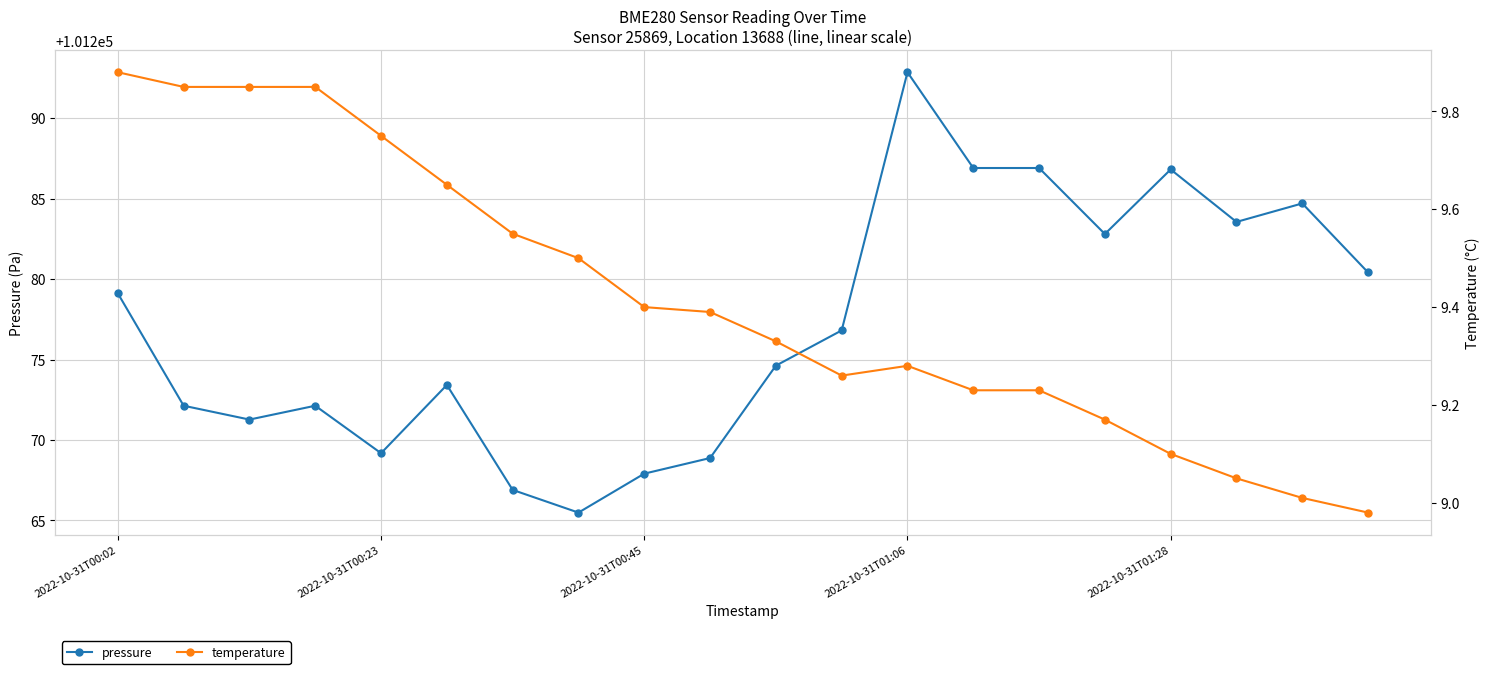

What is the highest value of the temperature series?

9.9